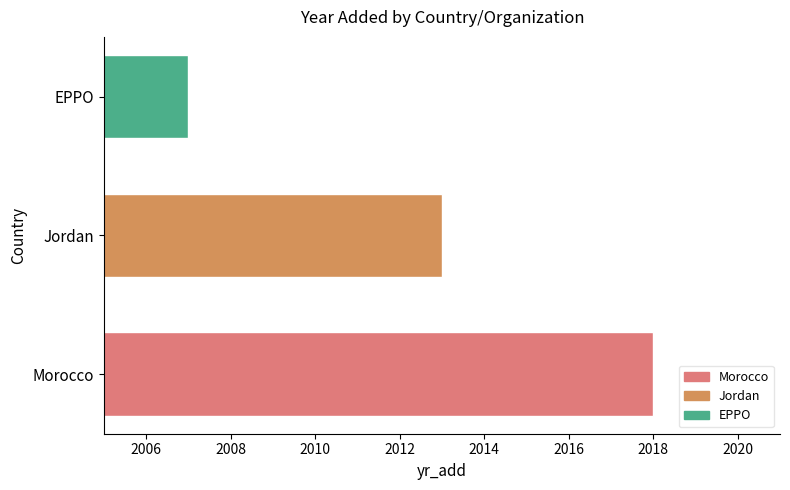

What is the smallest value displayed?

2007